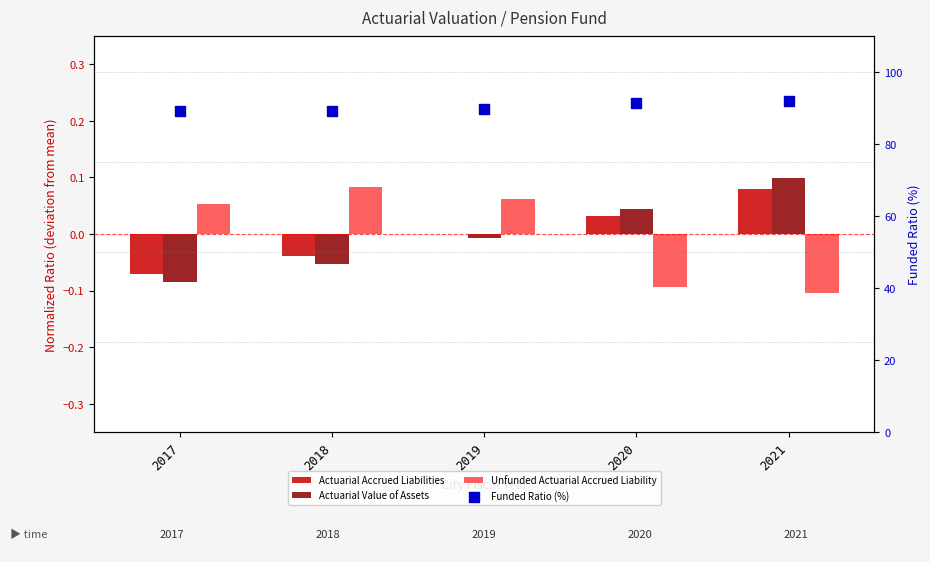

Is the value of Unfunded Actuarial Accrued Liability at 2017 greater than the value of Actuarial Accrued Liabilities at 2021?

No